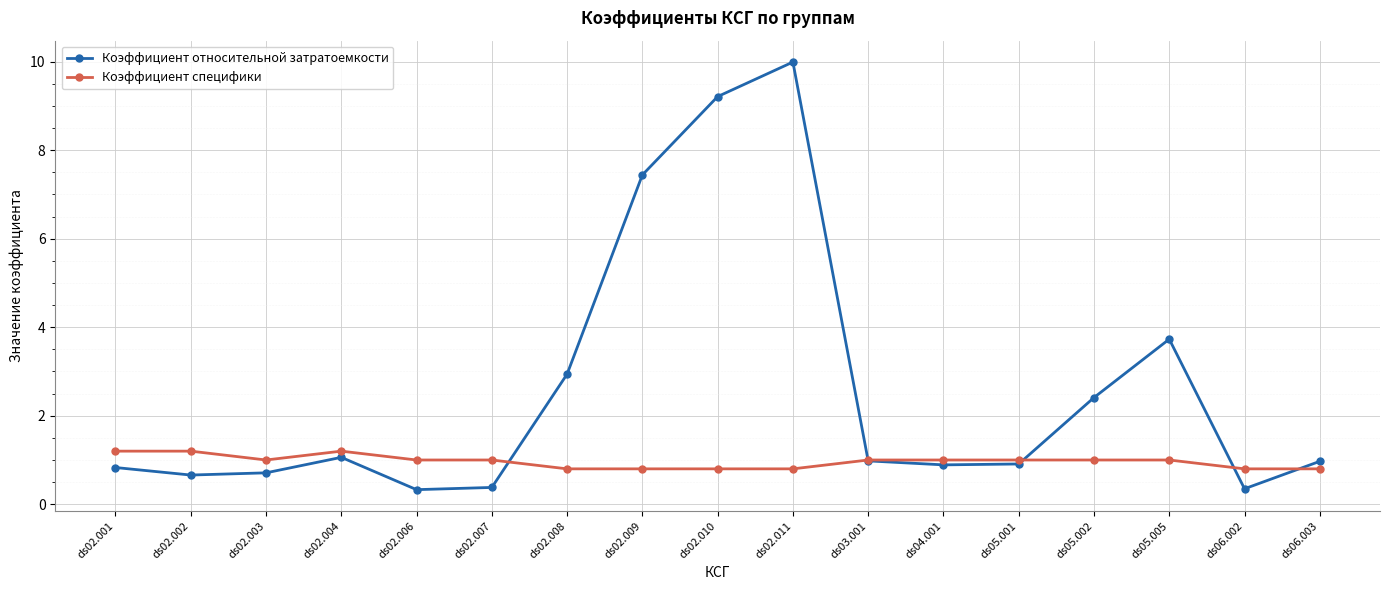

True or false: Коэффициент относительной затратоемкости has a value of 3.7 at ds05.005.

True